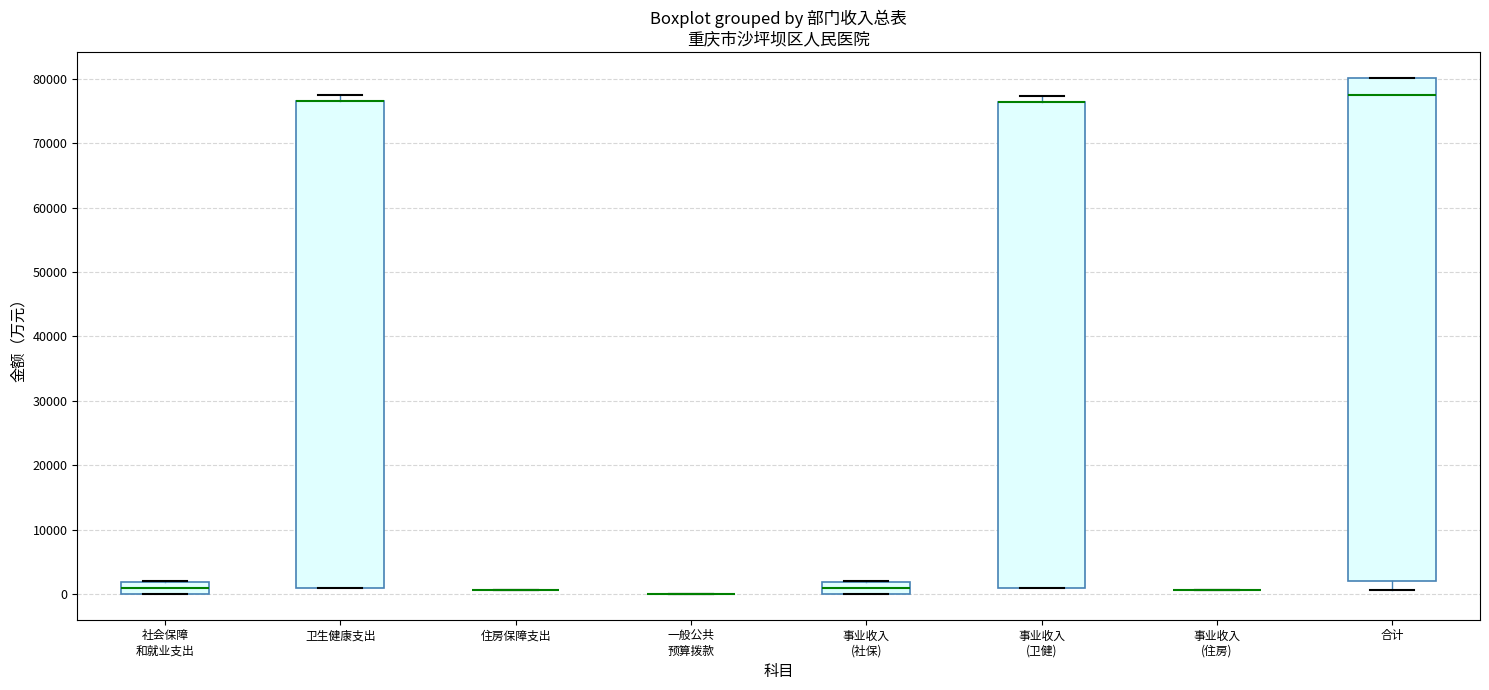

Where is the lower edge of the box for 事业收入 (社保) on the y-axis? The values are not printed on the chart, so give them approximately, as read against the axis.

0